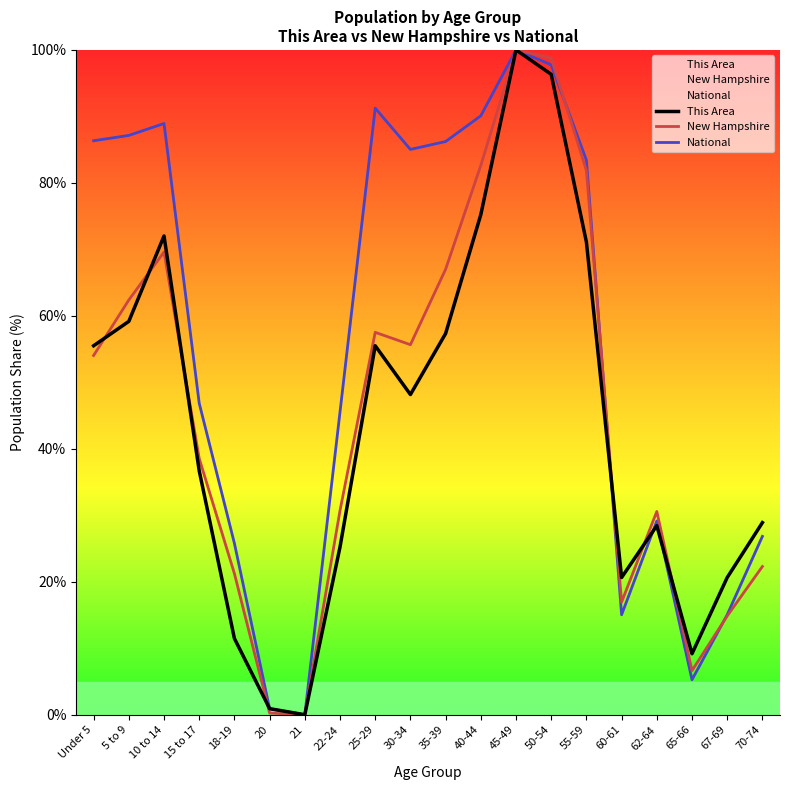

Which series changed the most between 10 to 14 and 40-44?

New Hampshire